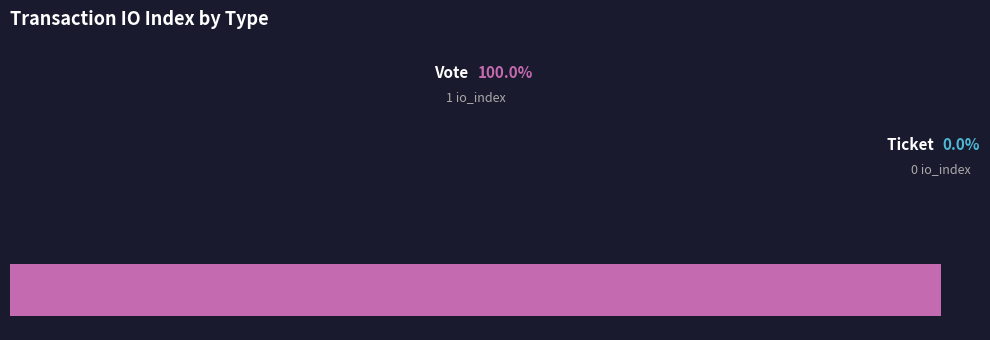

What is the largest slice in the pie chart?

Vote